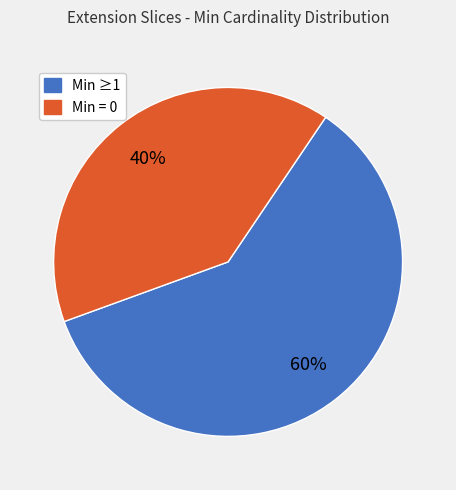

Is there any slice that represents more than half of the pie?

Yes